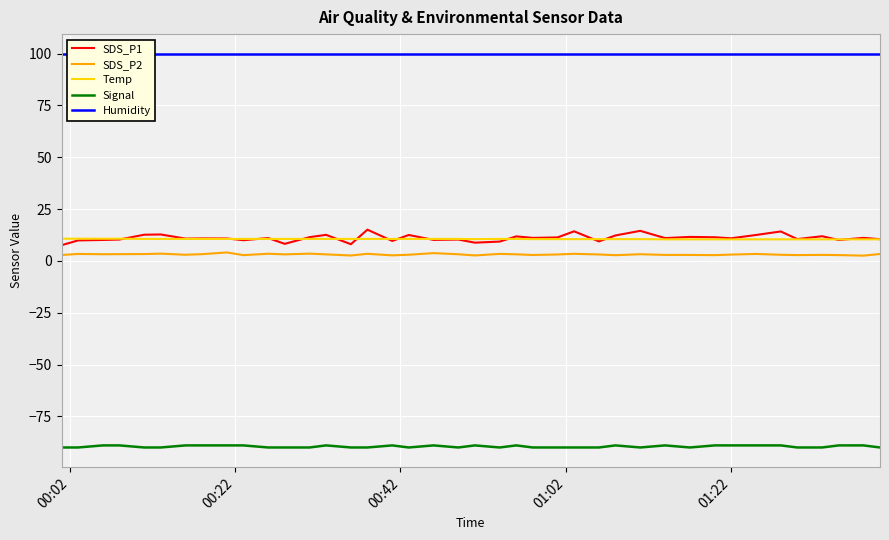

What is the minimum value for Signal?

-90.0